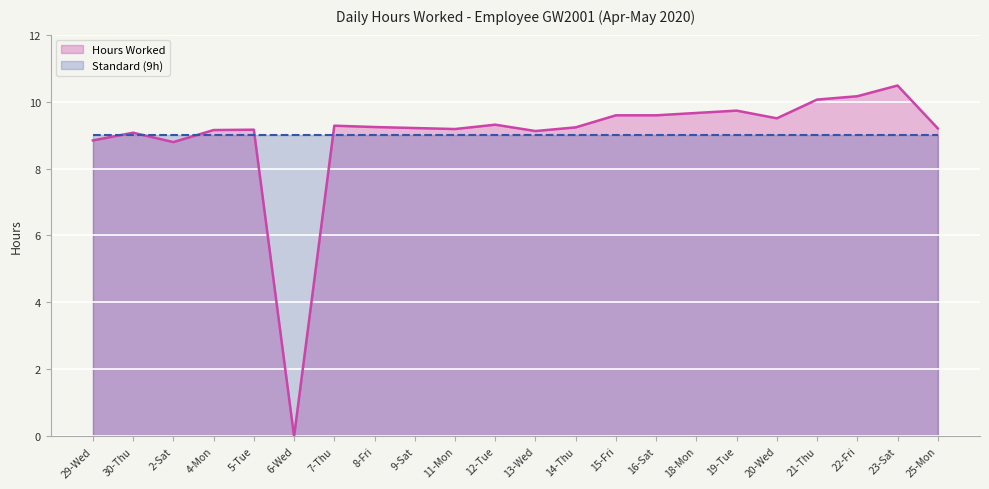

How many points are higher than both their immediate neighbors (excluding endpoints)?

6